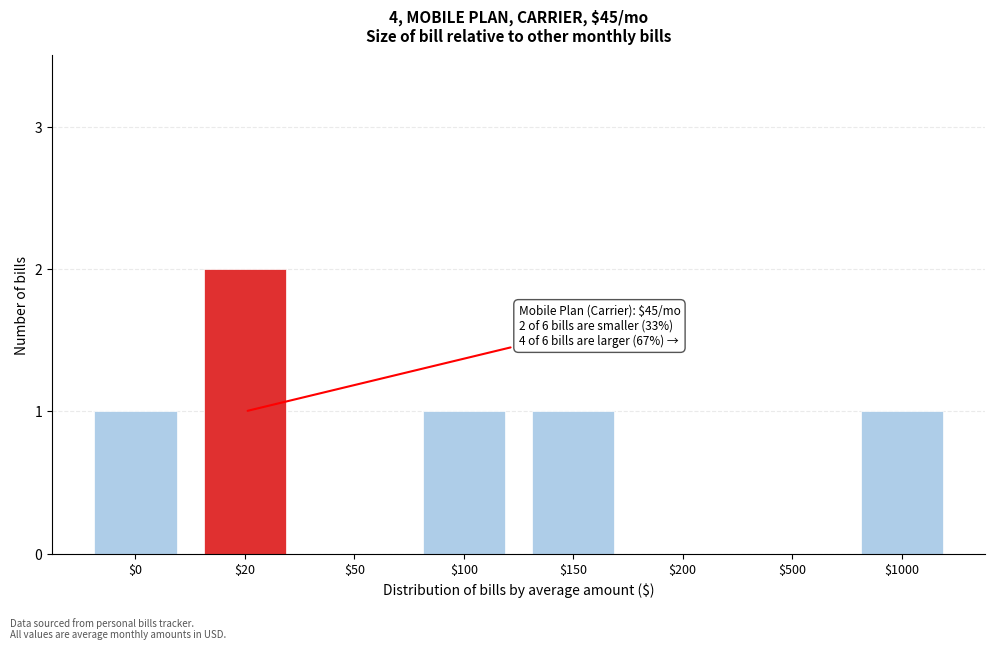

Is it true that the value at $50 is 1?

False